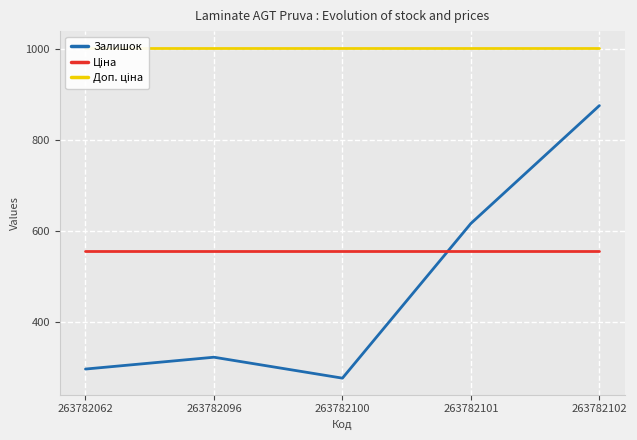

List the series in order of their peak value, lowest first.

Ціна, Залишок, Доп. ціна